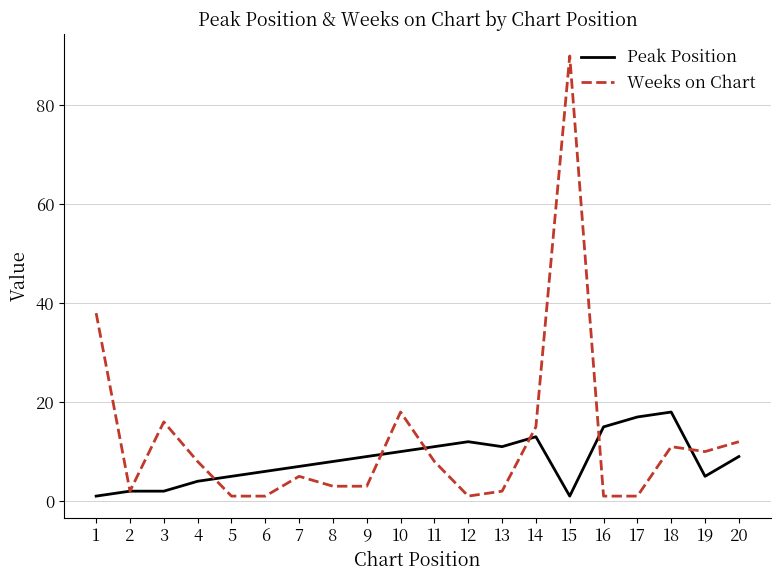

After their last crossing, which series has the higher values: Weeks on Chart or Peak Position?

Weeks on Chart